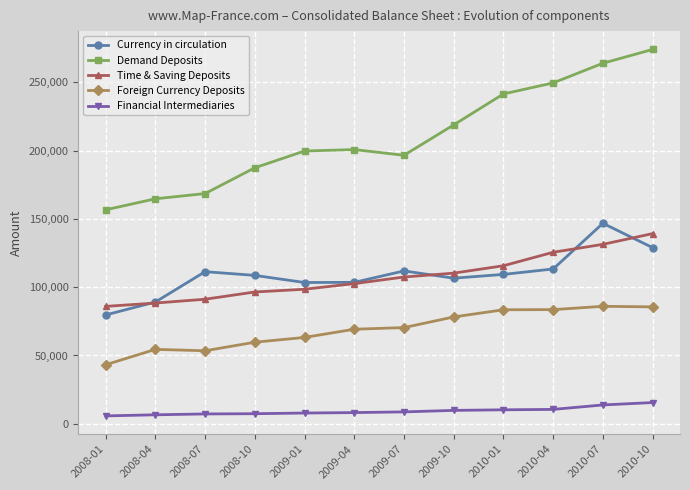

Which series changed the most between 2008-01 and 2008-07?

Currency in circulation